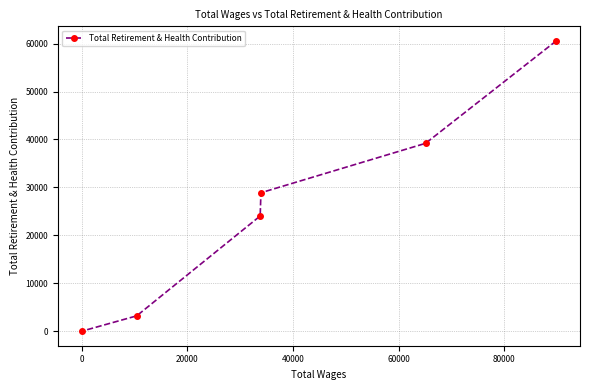

What is the sum of all values?

155916